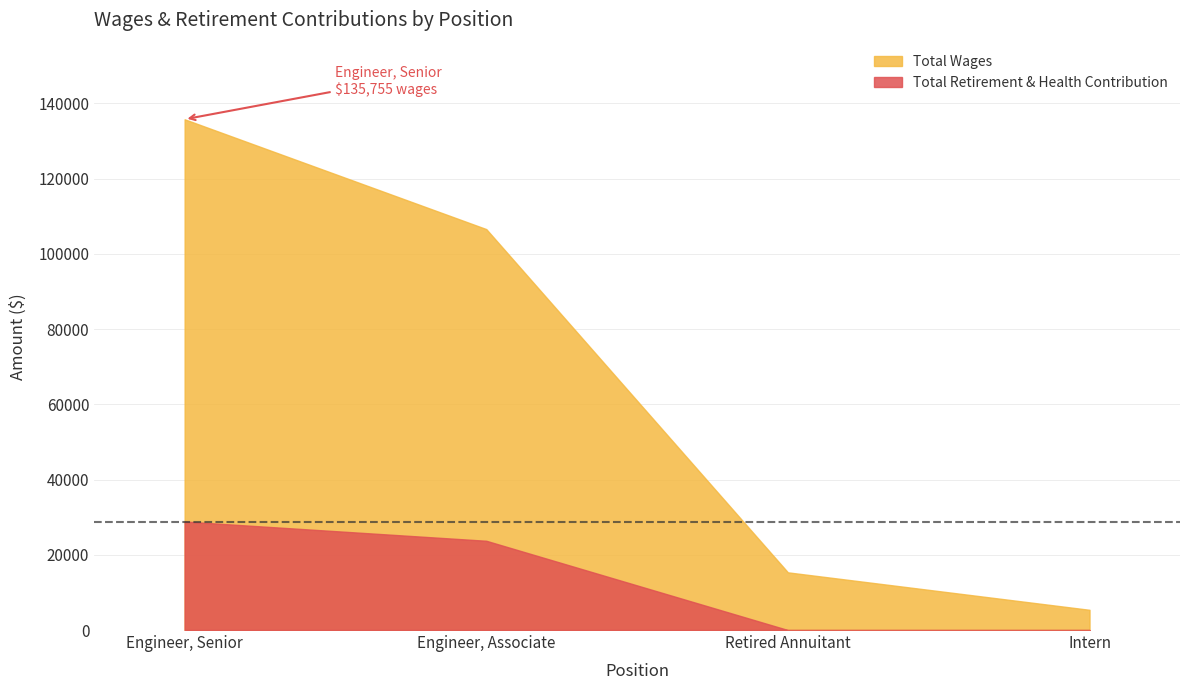

Is the value of Total Retirement & Health Contribution at Engineer, Senior greater than the value of Total Wages at Retired Annuitant?

Yes